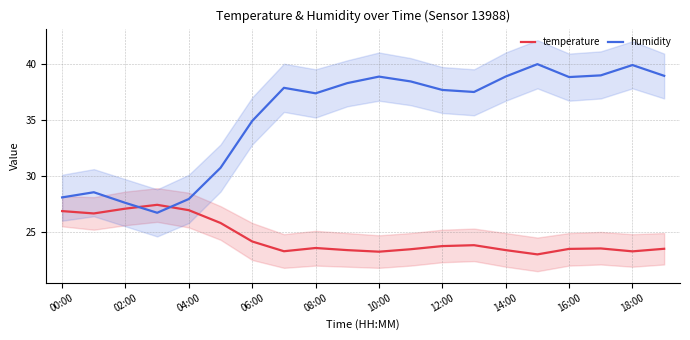

What is the maximum value for temperature?

27.4